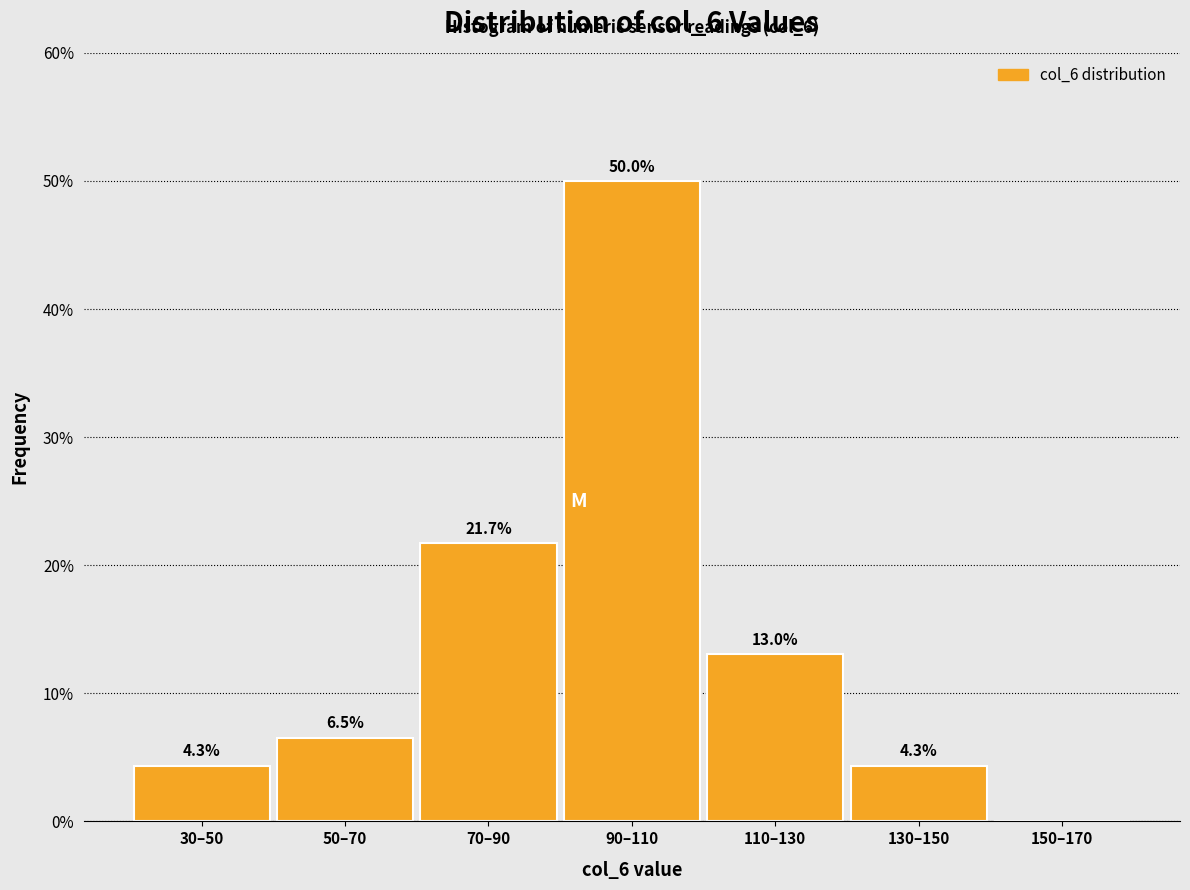

Reading right to left, list all the values displayed in this chart.

150–170=0.0	130–150=4.3	110–130=13.0	90–110=50.0	70–90=21.7	50–70=6.5	30–50=4.3